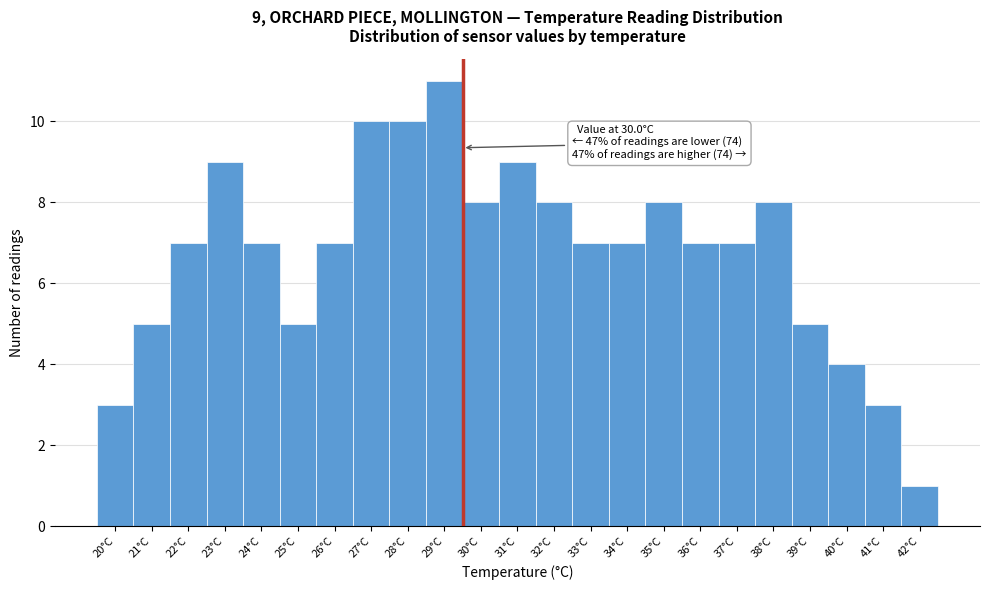

Reading left to right, what are all the values shown in this chart?

3	5	7	9	7	5	7	10	10	11	8	9	8	7	7	8	7	7	8	5	4	3	1